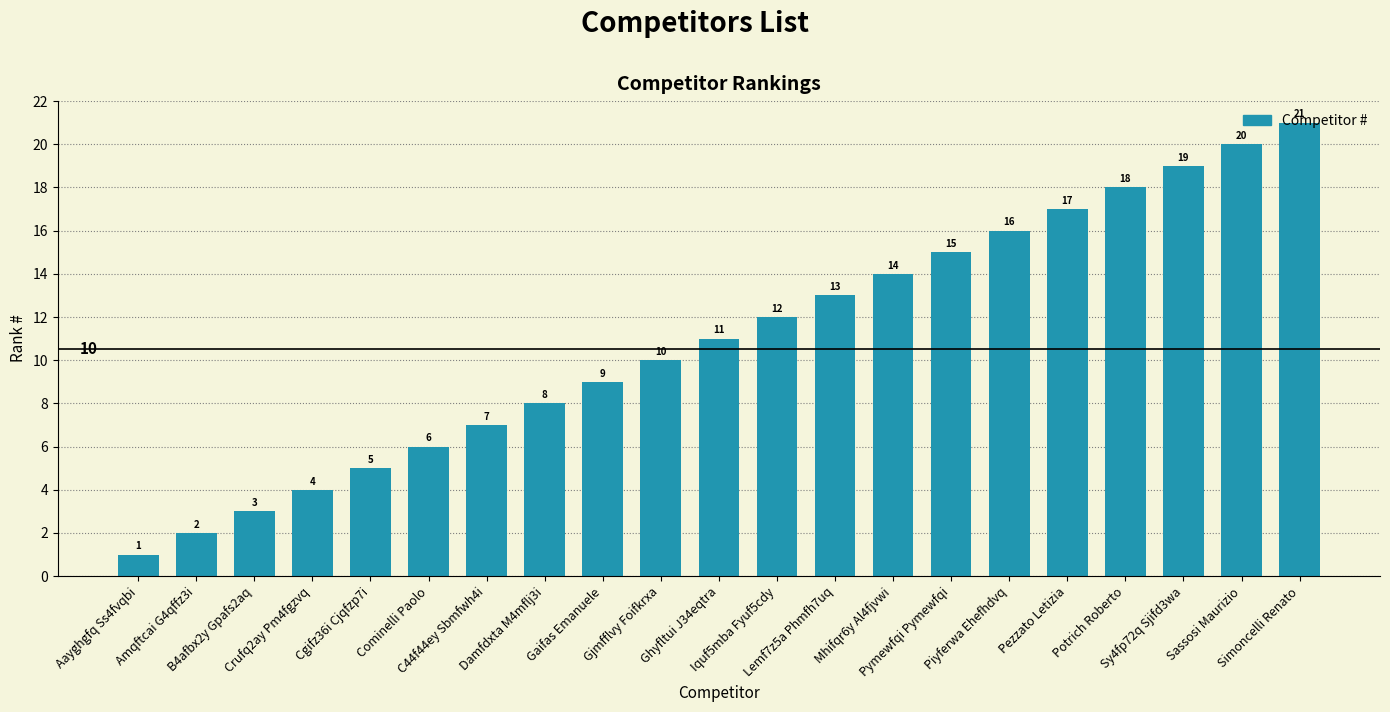

What position from the right is Sy4fp72q Sjifd3wa?

3